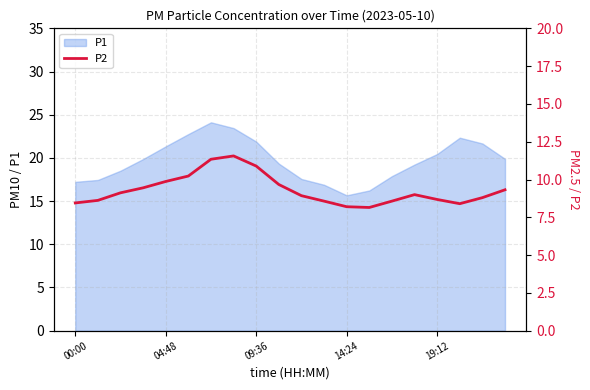

What value does the data have at 13?

8.2